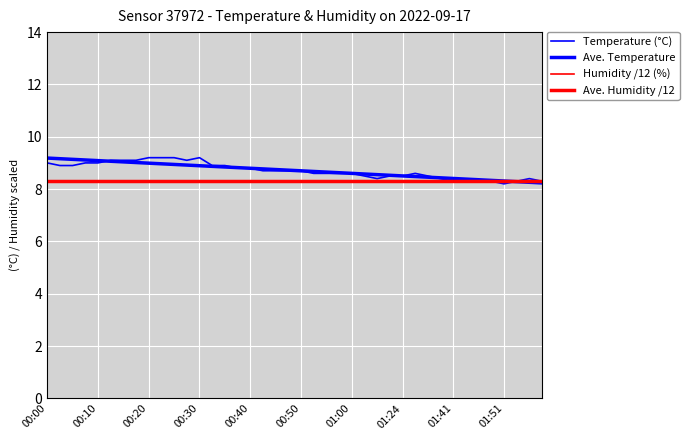

Rank the series by their maximum value, from lowest to highest.

Ave. Humidity /12, Humidity /12 (%), Ave. Temperature, Temperature (°C)